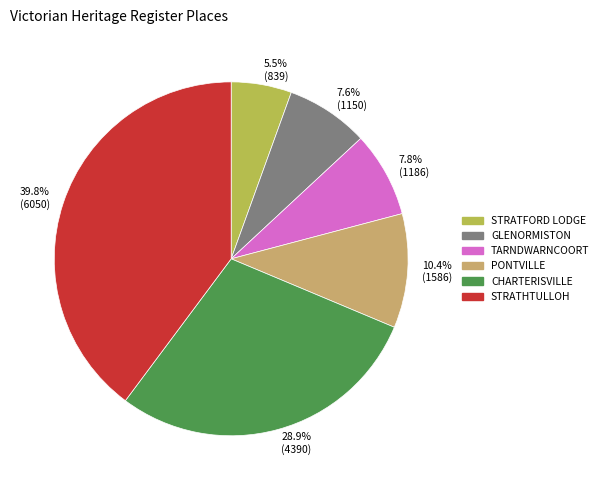

Which slice is the smallest?

STRATFORD LODGE